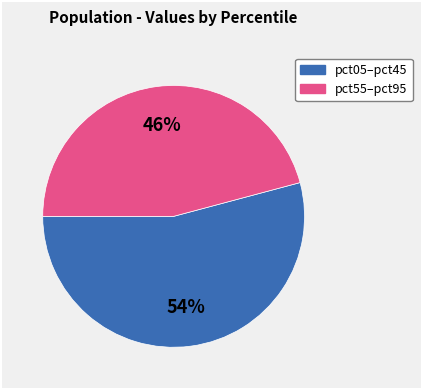

Is there a majority slice in this chart?

Yes